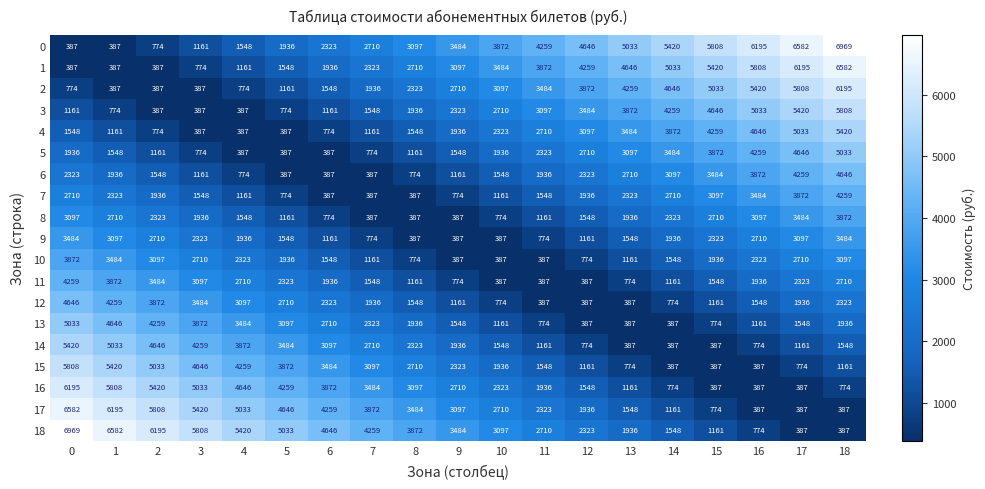

What is the difference between the 17 values at 15 and 17?

387